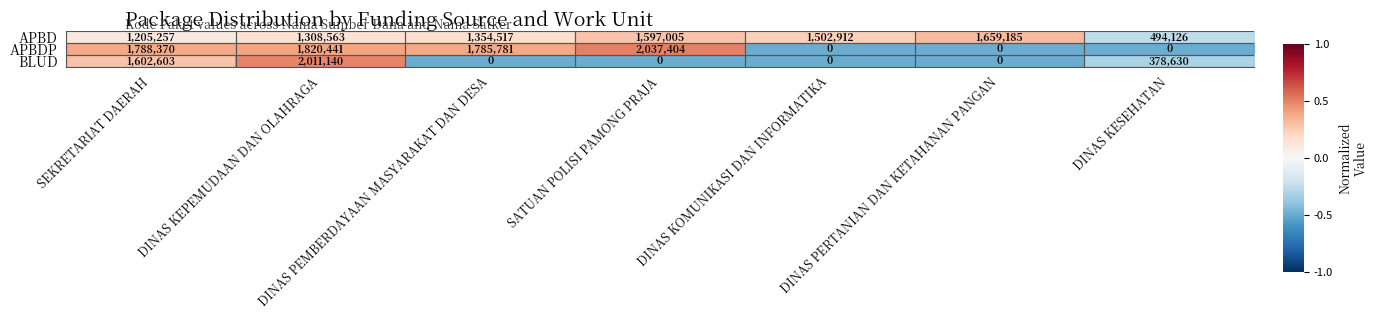

Where does the APBDP series first go above 1785781?

SEKRETARIAT DAERAH